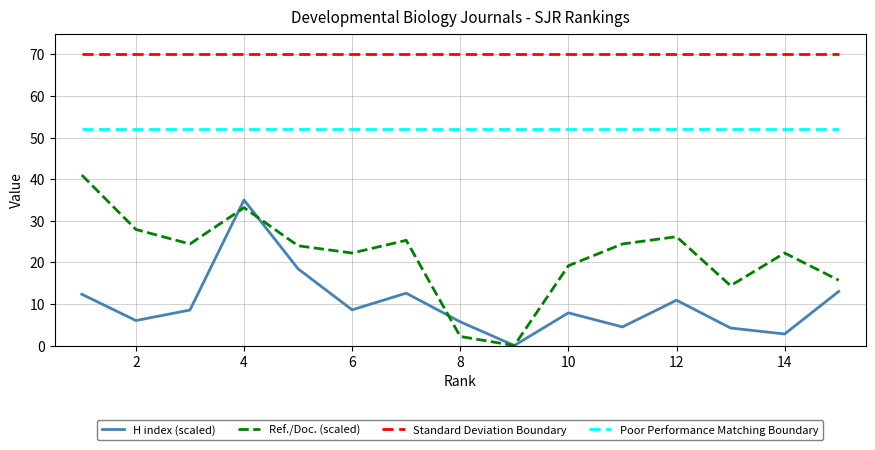

What is the minimum value for Standard Deviation Boundary?

70.0